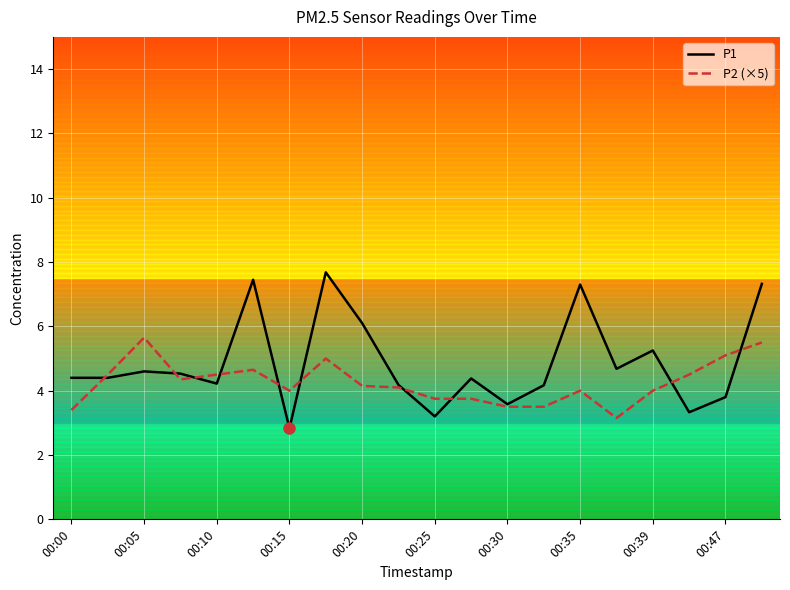

Which series ends up on top after the final intersection of P1 and P2 (×5)?

P1